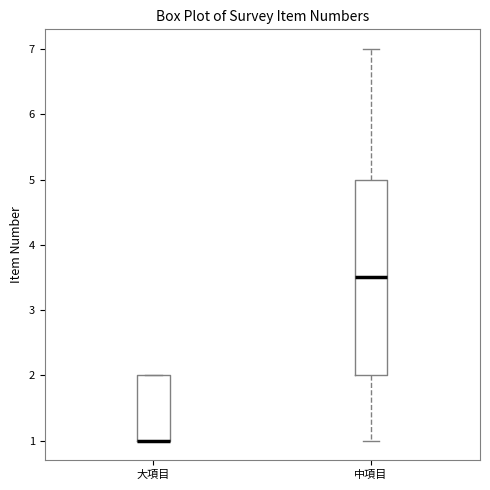

Reading left to right, transcribe this box plot: for each box, give where its median line is, the range the box spans, and where its two whiskers end, as read against the y-axis. The values are not printed on the chart, so give them approximately, as read against the axis.

大項目: median 1.0 (drawn on the box's lower edge), box 1.0 to 2.0, whiskers 1.0 to 2.0
中項目: median 3.5, box 2.0 to 5.0, whiskers 1.0 to 7.0